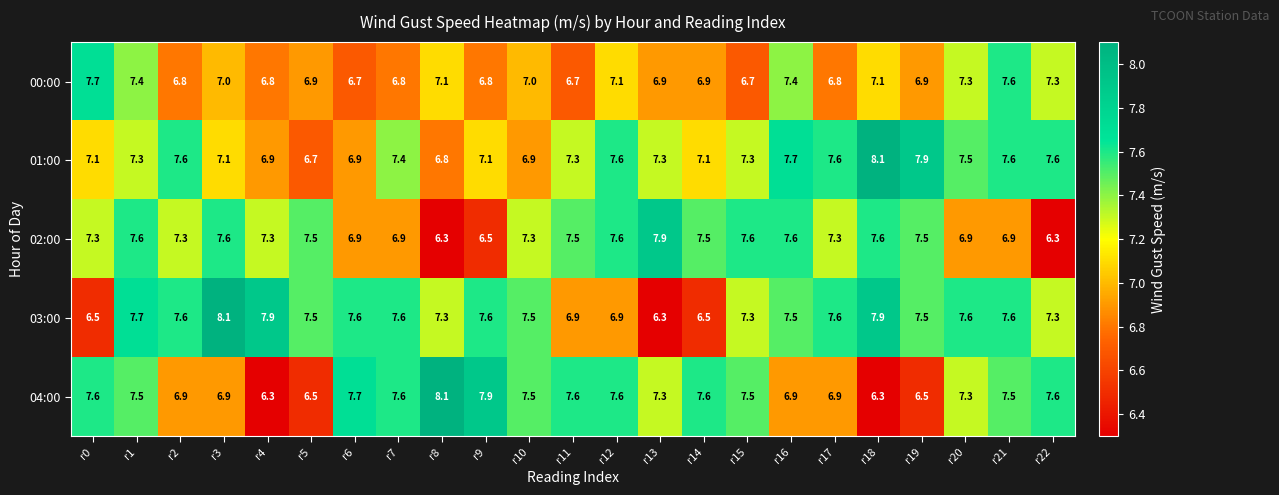

True or false: 04:00 has a value of 11.0 at r6.

False